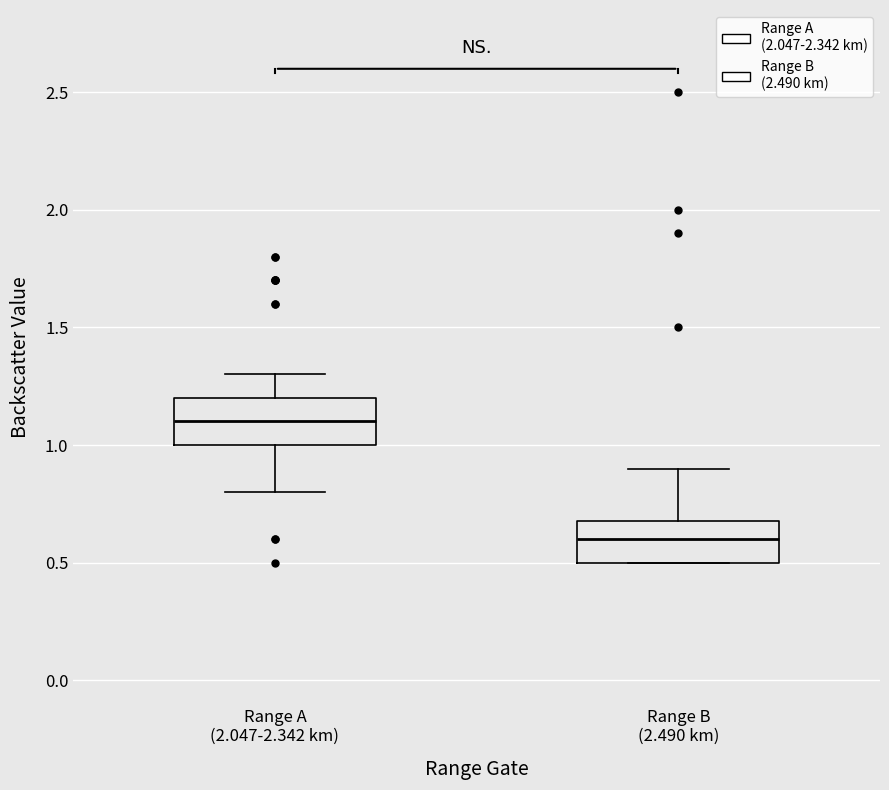

Reading left to right, transcribe this box plot: for each box, give where its median line is, the range the box spans, and where its two whiskers end, as read against the y-axis. The values are not printed on the chart, so give them approximately, as read against the axis.

Range A (2.047-2.342 km): median 1.1, box 1.0 to 1.2, whiskers 0.8 to 1.3
Range B (2.490 km): median 0.6, box 0.5 to 0.7, whiskers 0.5 to 0.9